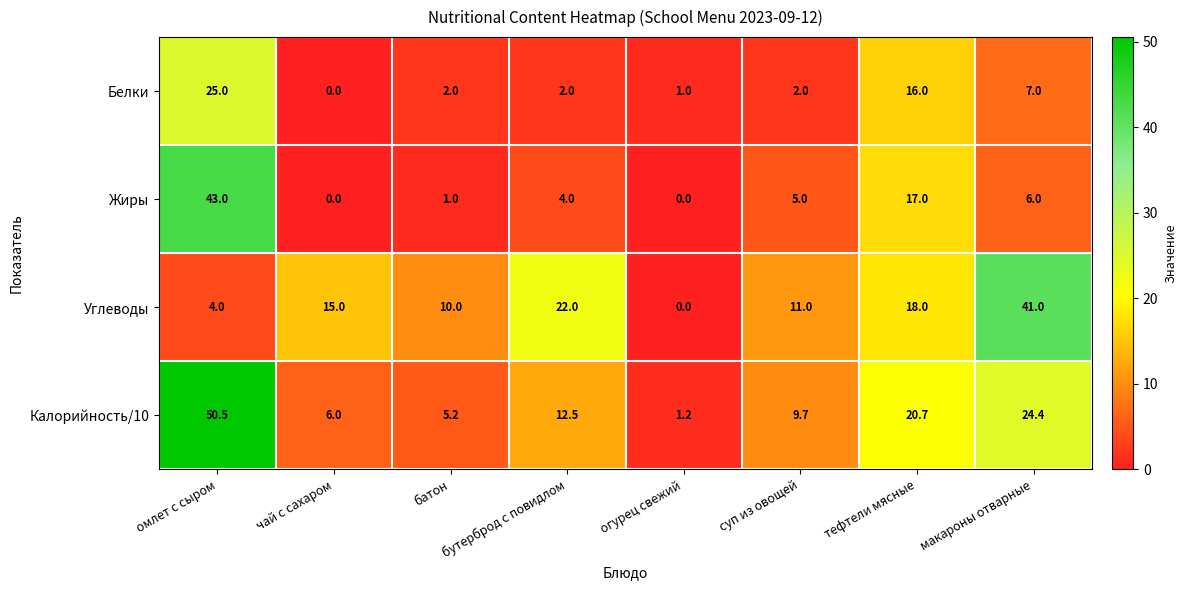

What is the maximum value shown in the chart?

50.5